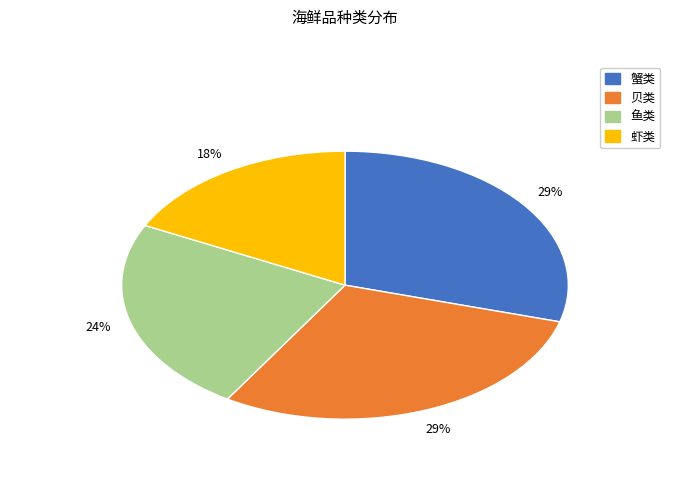

Which has a higher value, 贝类 or 虾类?

贝类